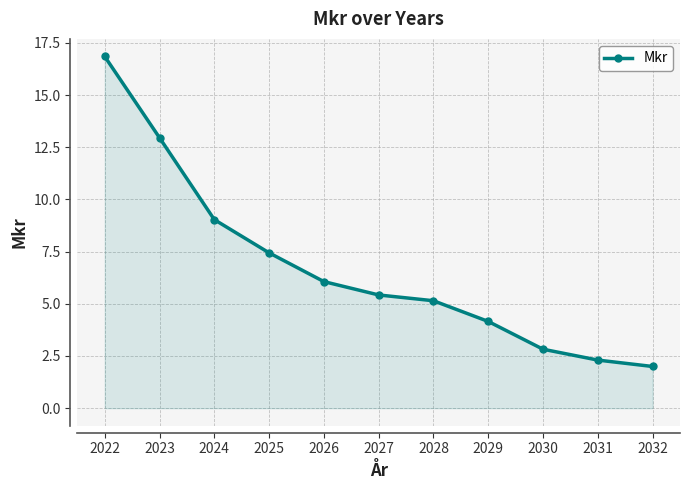

Does the chart have visible grid lines?

Yes